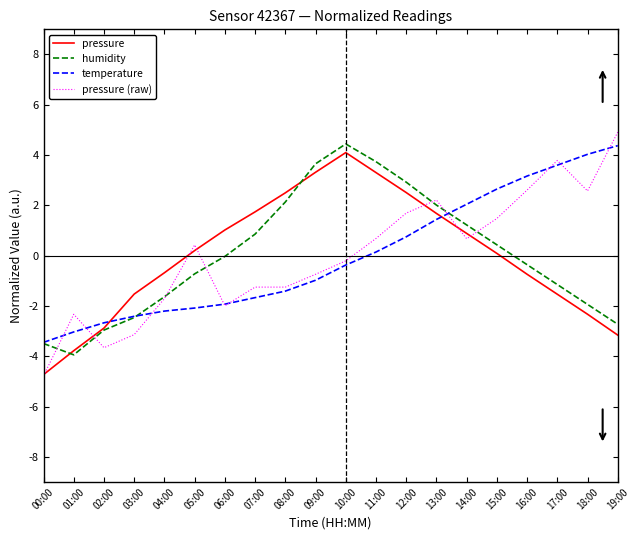

What are all the series names shown in the legend?

pressure, humidity, temperature, pressure (raw)